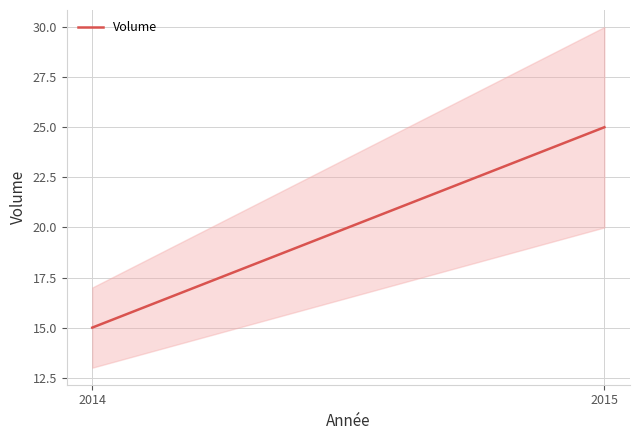

At which category does the chart reach its minimum across all series?

2014